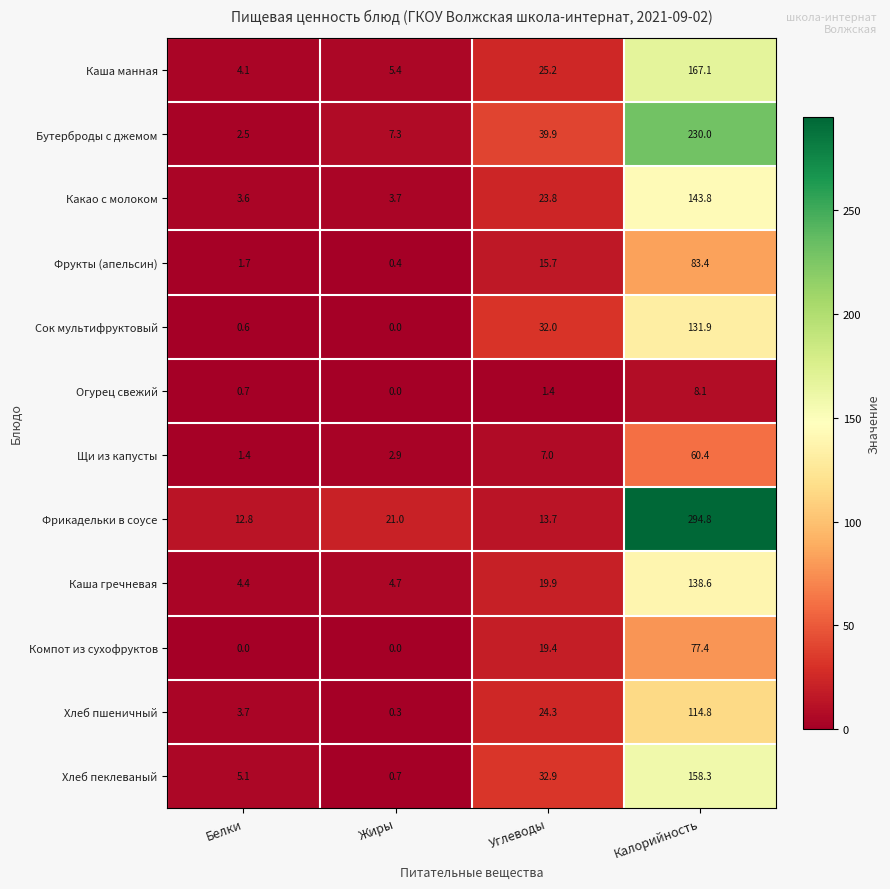

What is the total value across all series at Углеводы?

255.2